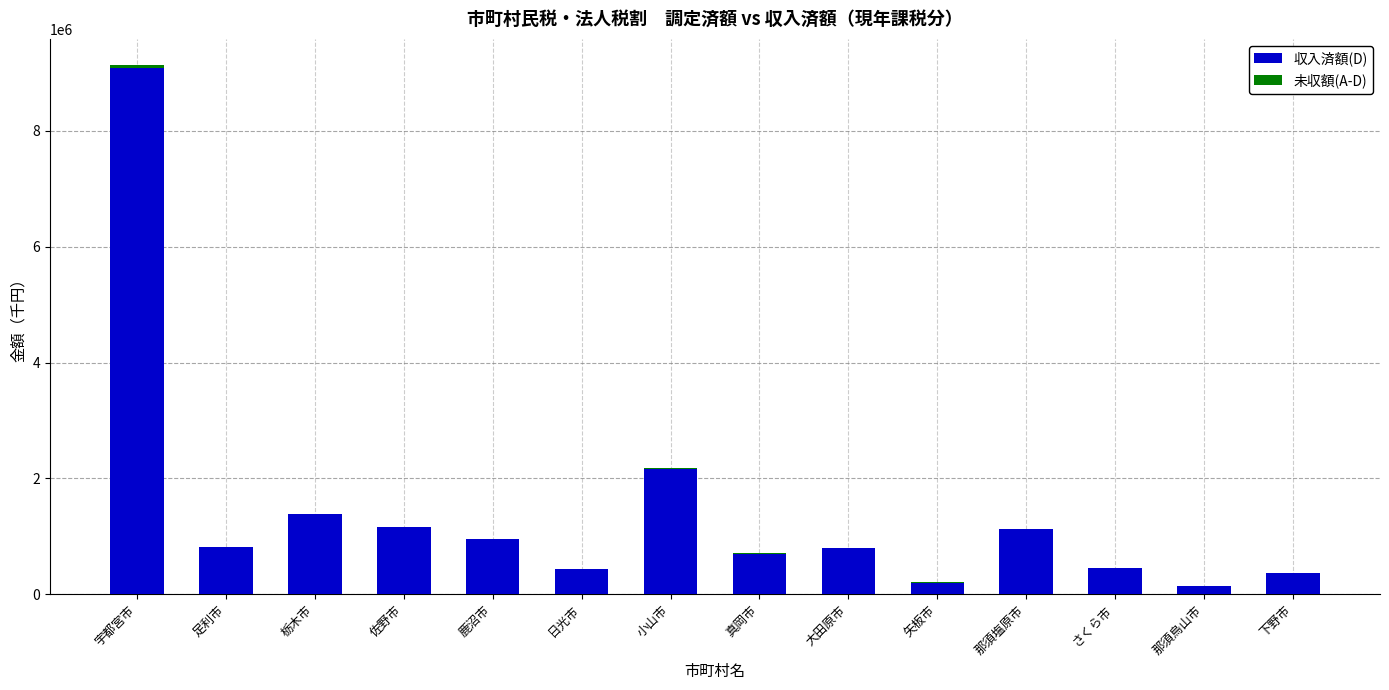

Is it true that 収入済額(D) equals 374675 at 鹿沼市?

False